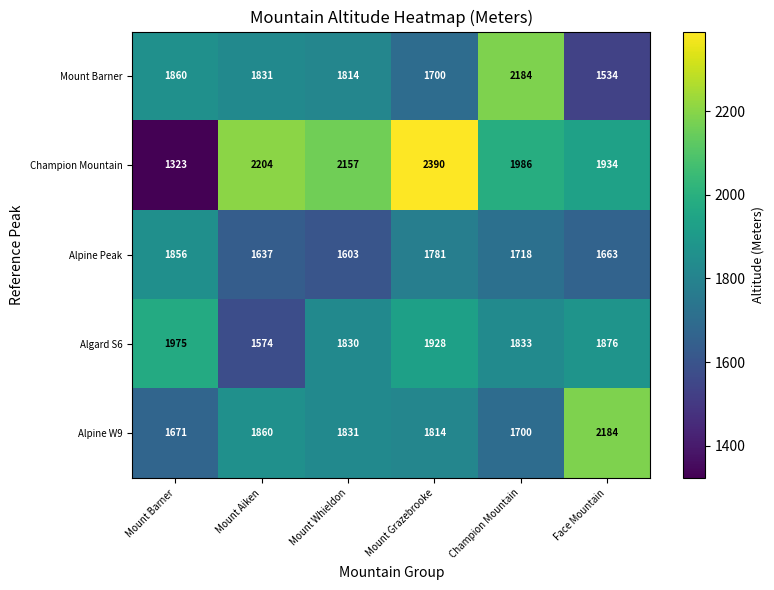

Reading left to right, transcribe all the data shown in this chart.

Mount Barner: Mount Barner=1860	Mount Aiken=1831	Mount Whieldon=1814	Mount Grazebrooke=1700	Champion Mountain=2184	Face Mountain=1534
Champion Mountain: Mount Barner=1323	Mount Aiken=2204	Mount Whieldon=2157	Mount Grazebrooke=2390	Champion Mountain=1986	Face Mountain=1934
Alpine Peak: Mount Barner=1856	Mount Aiken=1637	Mount Whieldon=1603	Mount Grazebrooke=1781	Champion Mountain=1718	Face Mountain=1663
Algard S6: Mount Barner=1975	Mount Aiken=1574	Mount Whieldon=1830	Mount Grazebrooke=1928	Champion Mountain=1833	Face Mountain=1876
Alpine W9: Mount Barner=1671	Mount Aiken=1860	Mount Whieldon=1831	Mount Grazebrooke=1814	Champion Mountain=1700	Face Mountain=2184